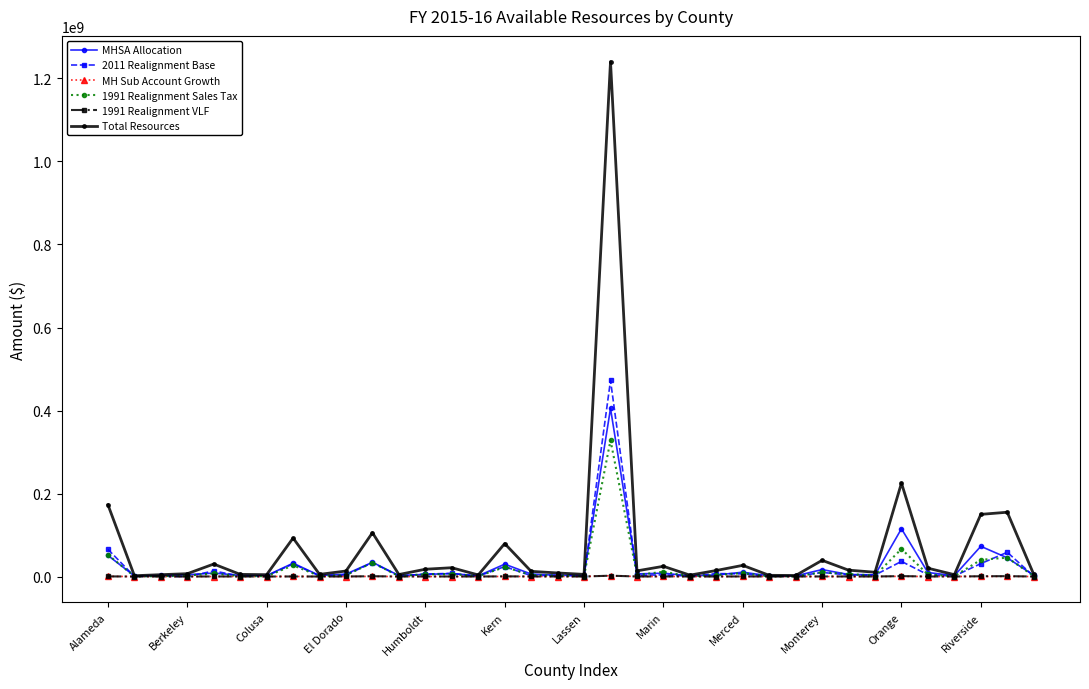

What is the highest value of the MHSA Allocation series?

405033272.2